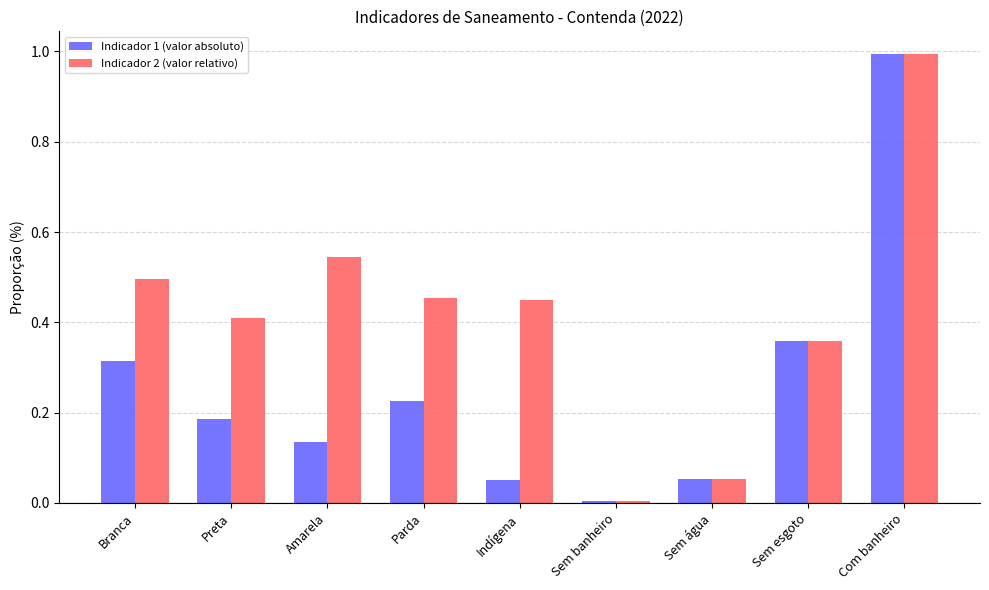

What is the label of the 7th bar from the left?

Sem água